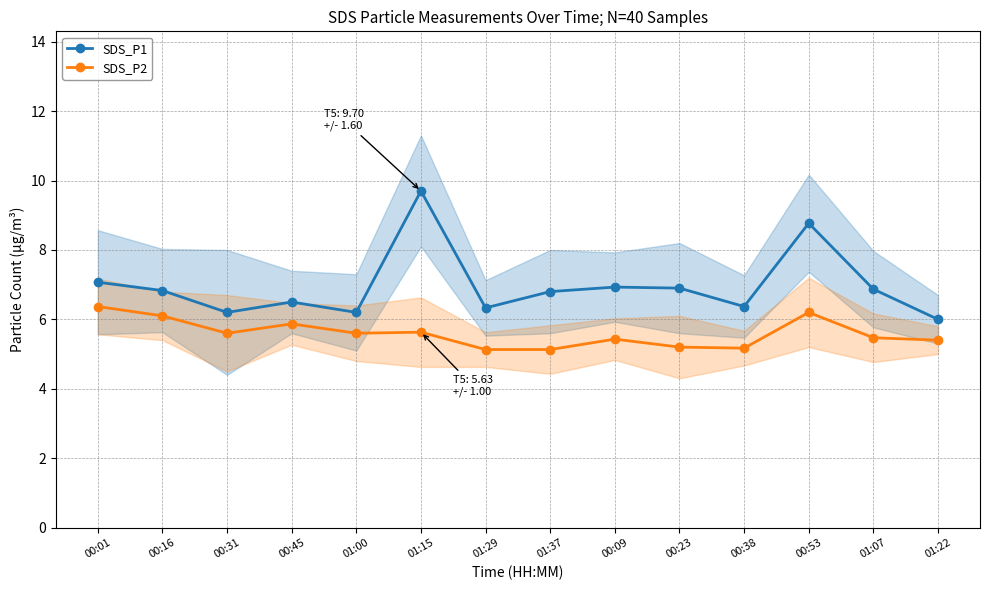

What is the label of the 6th point from the left?

01:15